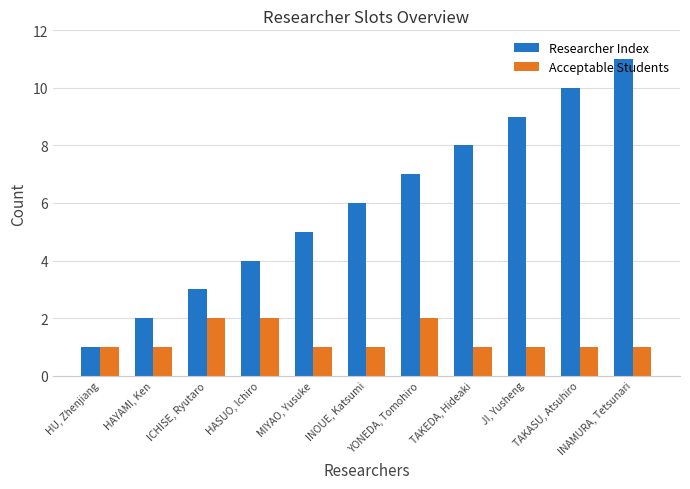

What is the difference between the highest and lowest values at TAKEDA, Hideaki?

7